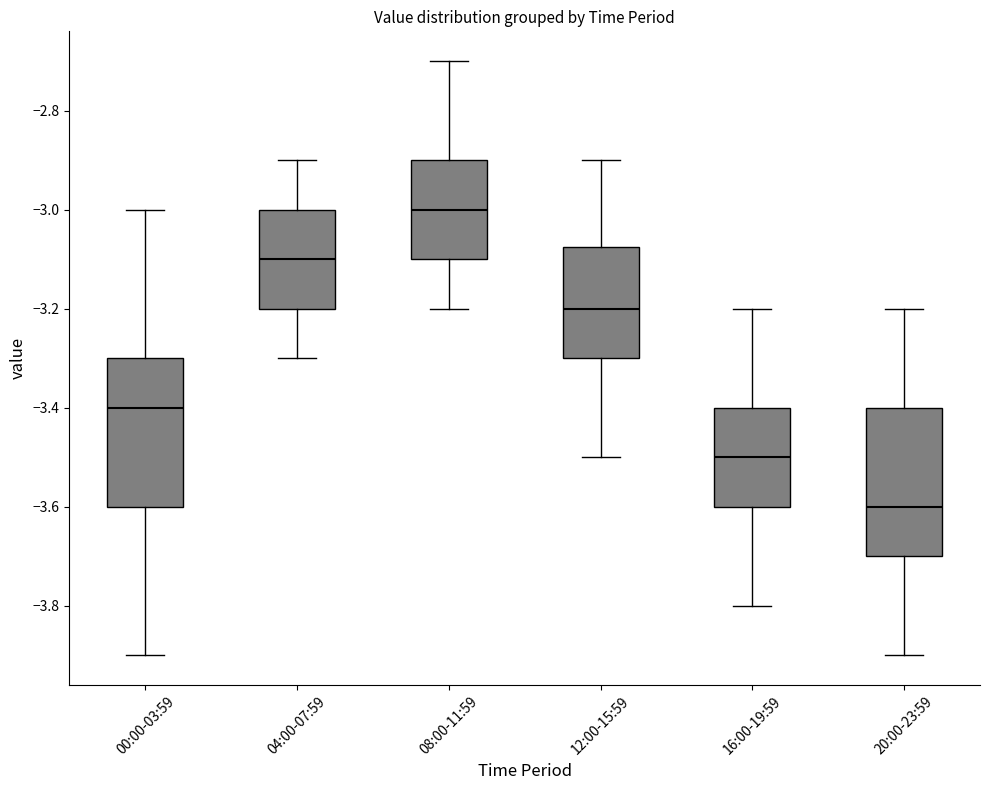

Reading left to right, read every box against the y-axis: the position of its median line, the range the box covers, and the ends of its whiskers. The values are not printed on the chart, so give them approximately, as read against the axis.

00:00-03:59: median -3.40, box -3.60 to -3.30, whiskers -3.90 to -3.00
04:00-07:59: median -3.10, box -3.20 to -3.00, whiskers -3.30 to -2.90
08:00-11:59: median -3.00, box -3.10 to -2.90, whiskers -3.20 to -2.70
12:00-15:59: median -3.20, box -3.30 to -3.08, whiskers -3.50 to -2.90
16:00-19:59: median -3.50, box -3.60 to -3.40, whiskers -3.80 to -3.20
20:00-23:59: median -3.60, box -3.70 to -3.40, whiskers -3.90 to -3.20